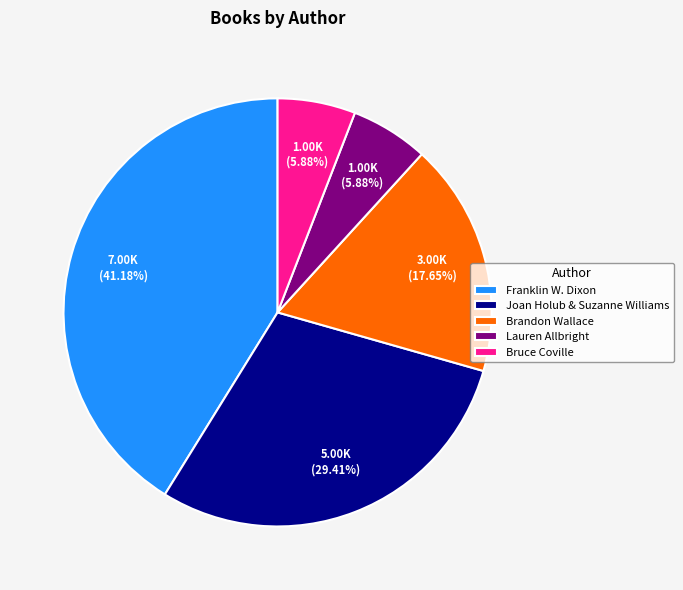

How many slices are in this pie chart?

5